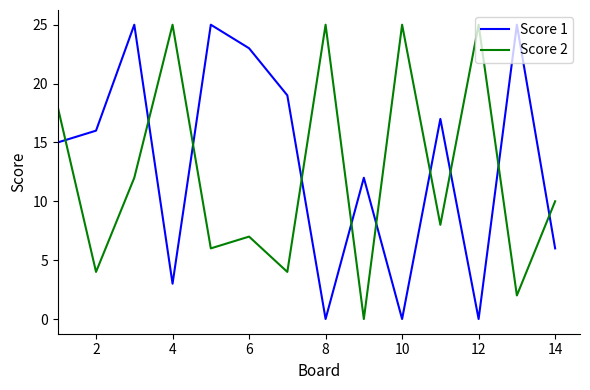

Rank the series by their average value, from lowest to highest.

Score 2, Score 1